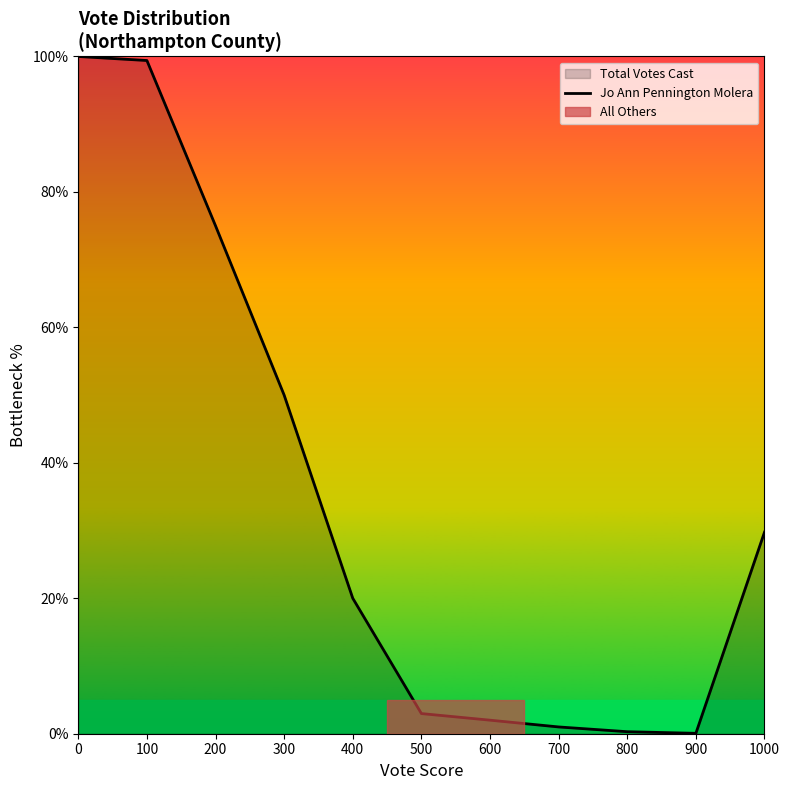

What is the difference between the maximum and minimum values?

99.9